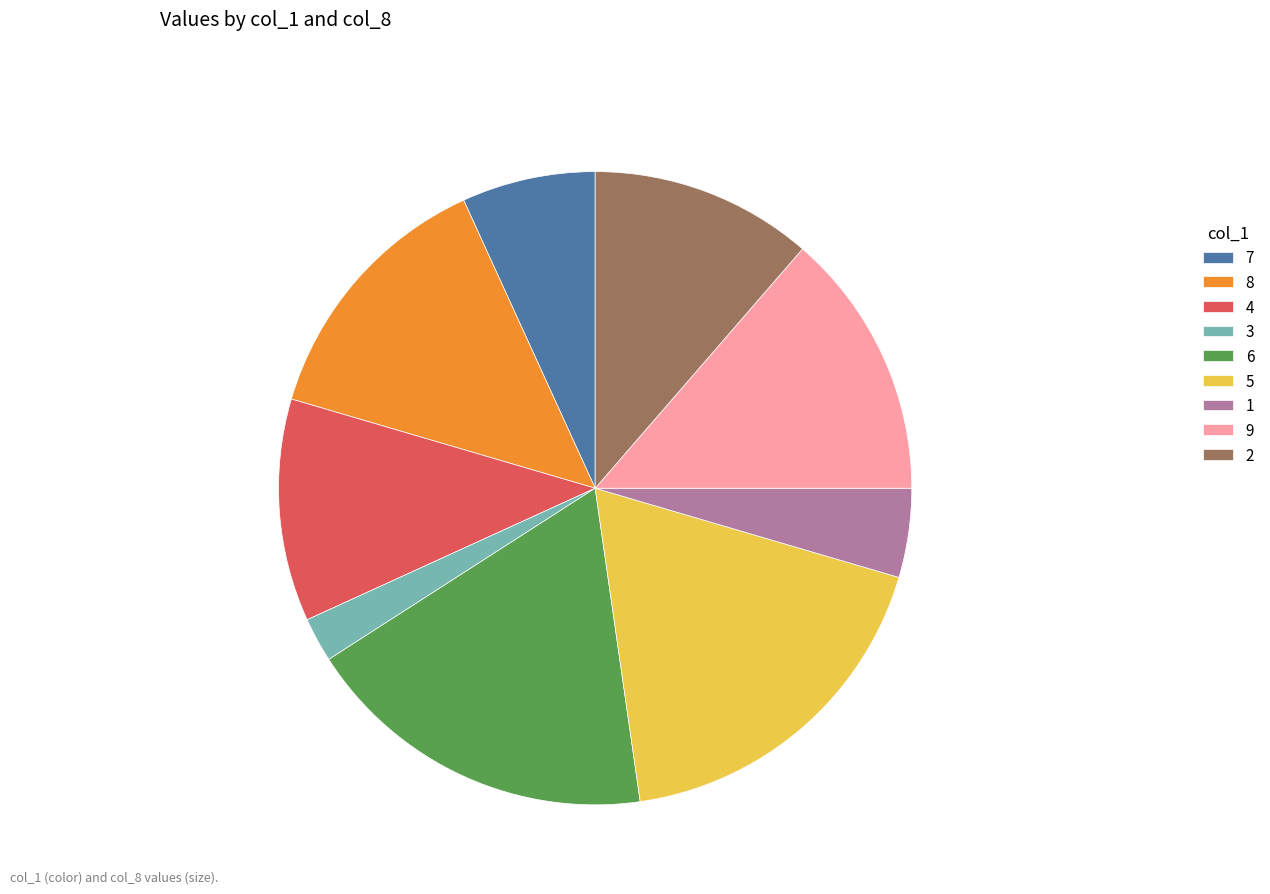

Which has a higher value, 5 or 7?

5